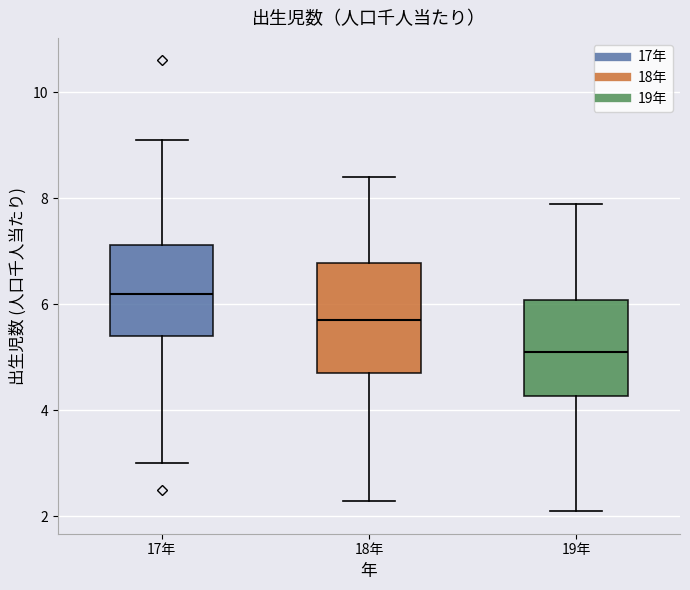

Which box's median line is the lowest?

19年